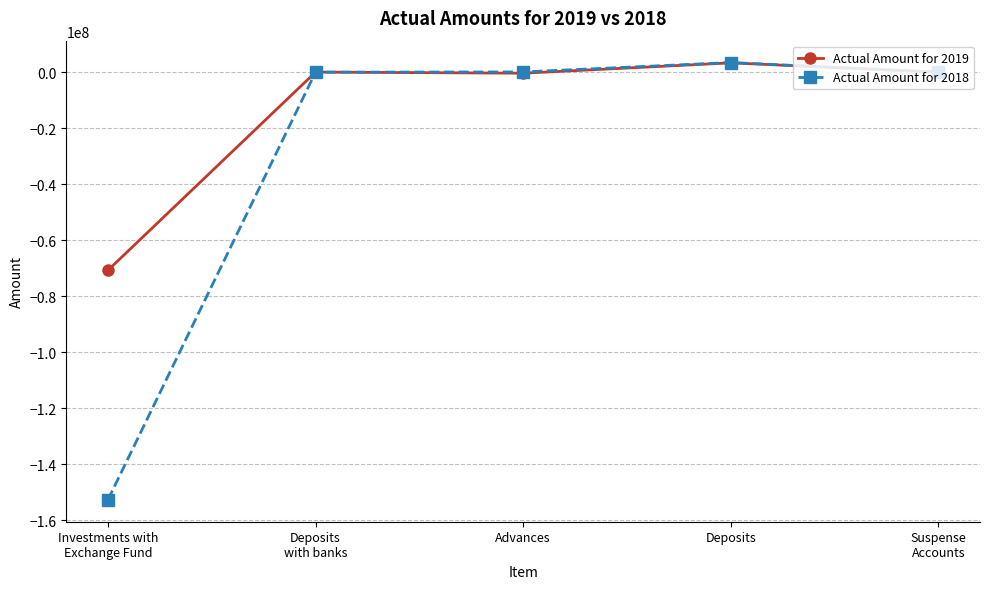

How many data points in Actual Amount for 2019 are above -2983?

2